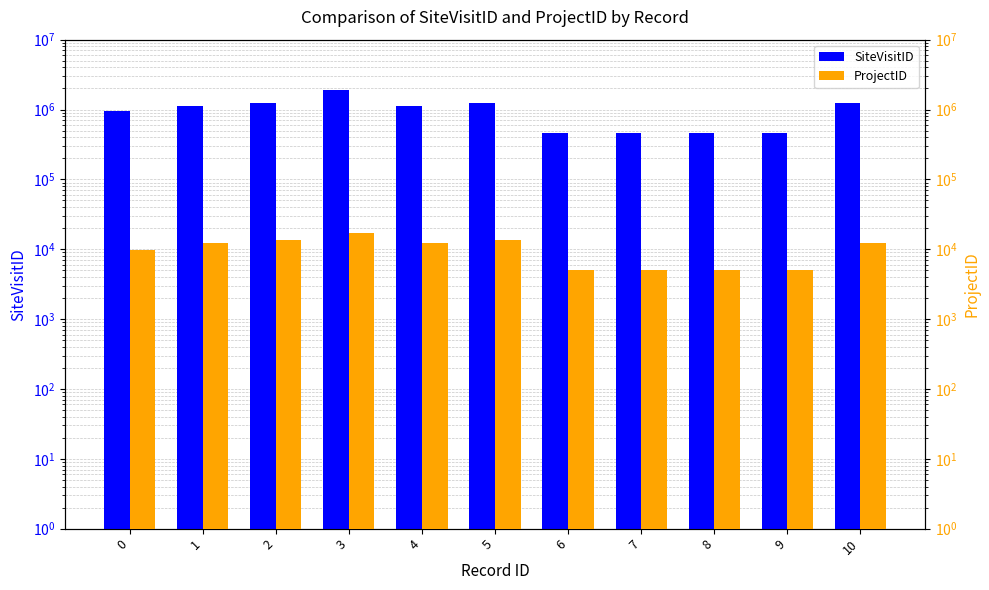

Reading left to right, transcribe all the data shown in this chart.

SiteVisitID: 0=939240	1=1116643	2=1251705	3=1892448	4=1116641	5=1254839	6=468606	7=468617	8=463655	9=467743	10=1250591
ProjectID: 0=9681	1=12158	2=13483	3=16879	4=12157	5=13524	6=5021	7=5021	8=5022	9=5022	10=12213